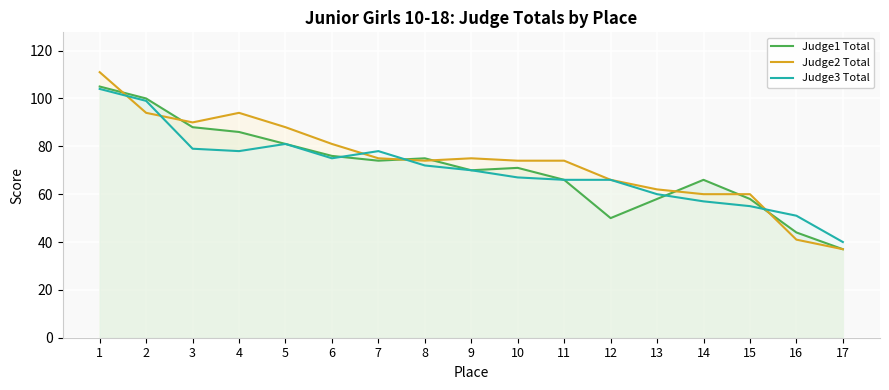

How many interior local valleys does the Judge3 Total series have?

2